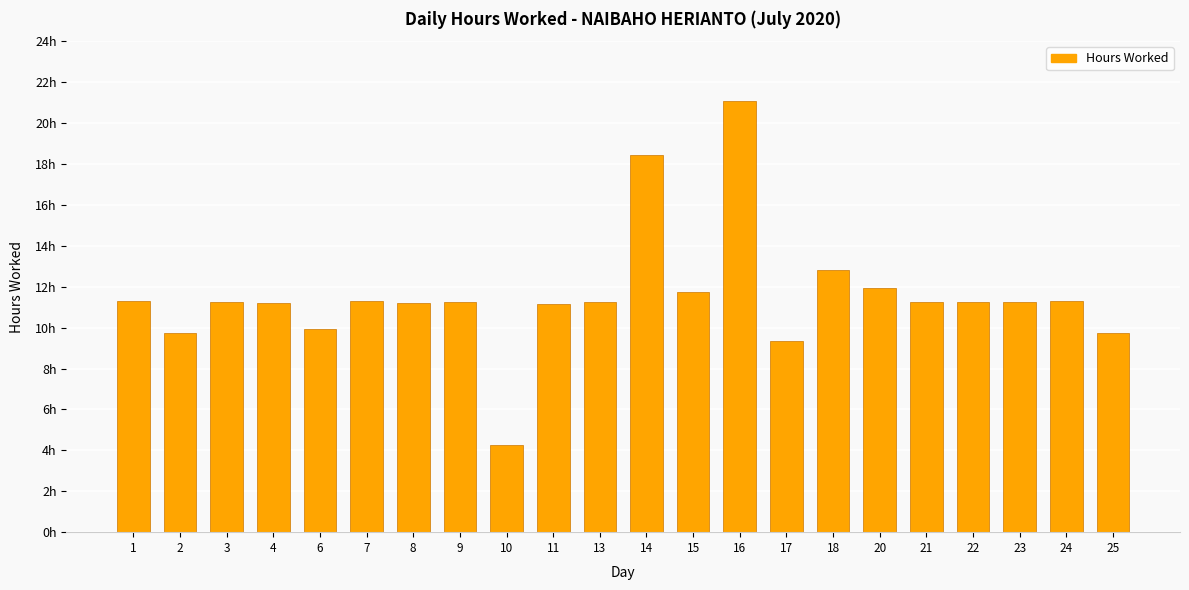

Which category has the lowest value across all series?

10